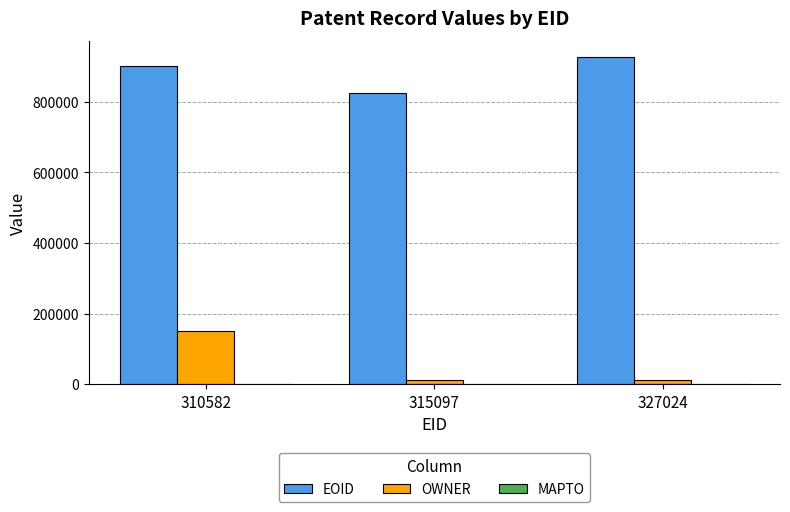

Which series has the largest total across all categories?

EOID